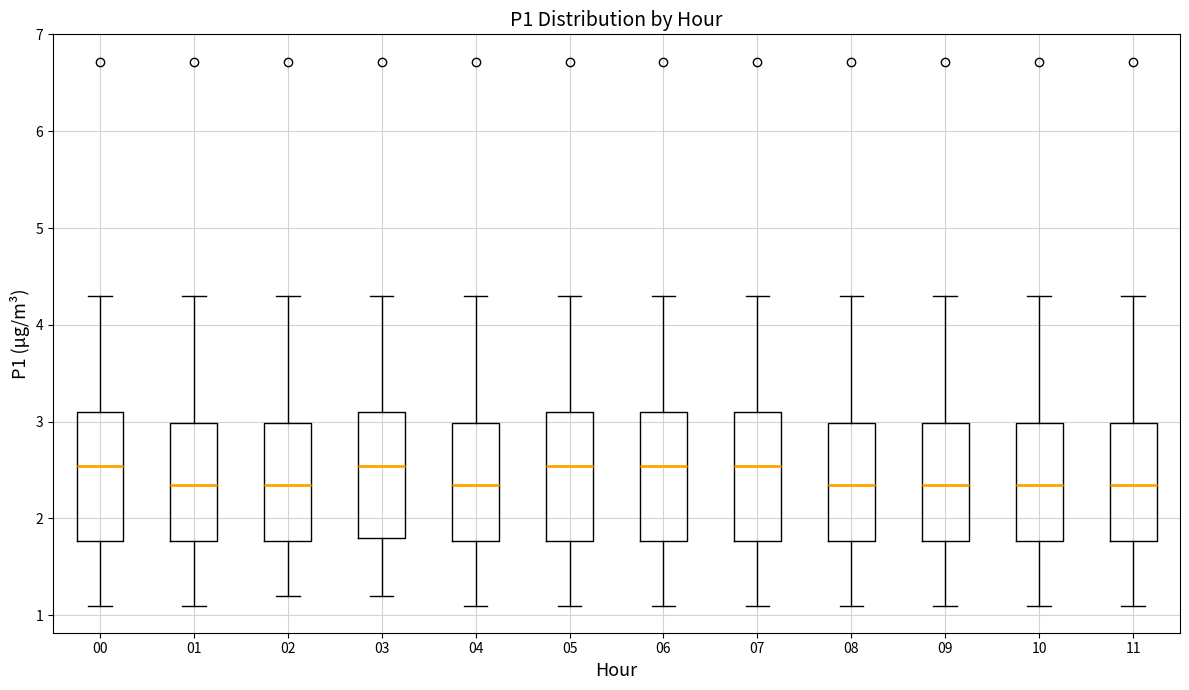

Reading left to right, transcribe this box plot: for each box, give where its median line is, the range the box spans, and where its two whiskers end, as read against the y-axis. The values are not printed on the chart, so give them approximately, as read against the axis.

00: median 2.5, box 1.8 to 3.1, whiskers 1.1 to 4.3
01: median 2.4, box 1.8 to 3.0, whiskers 1.1 to 4.3
02: median 2.4, box 1.8 to 3.0, whiskers 1.2 to 4.3
03: median 2.5, box 1.8 to 3.1, whiskers 1.2 to 4.3
04: median 2.4, box 1.8 to 3.0, whiskers 1.1 to 4.3
05: median 2.5, box 1.8 to 3.1, whiskers 1.1 to 4.3
06: median 2.5, box 1.8 to 3.1, whiskers 1.1 to 4.3
07: median 2.5, box 1.8 to 3.1, whiskers 1.1 to 4.3
08: median 2.4, box 1.8 to 3.0, whiskers 1.1 to 4.3
09: median 2.4, box 1.8 to 3.0, whiskers 1.1 to 4.3
10: median 2.4, box 1.8 to 3.0, whiskers 1.1 to 4.3
11: median 2.4, box 1.8 to 3.0, whiskers 1.1 to 4.3